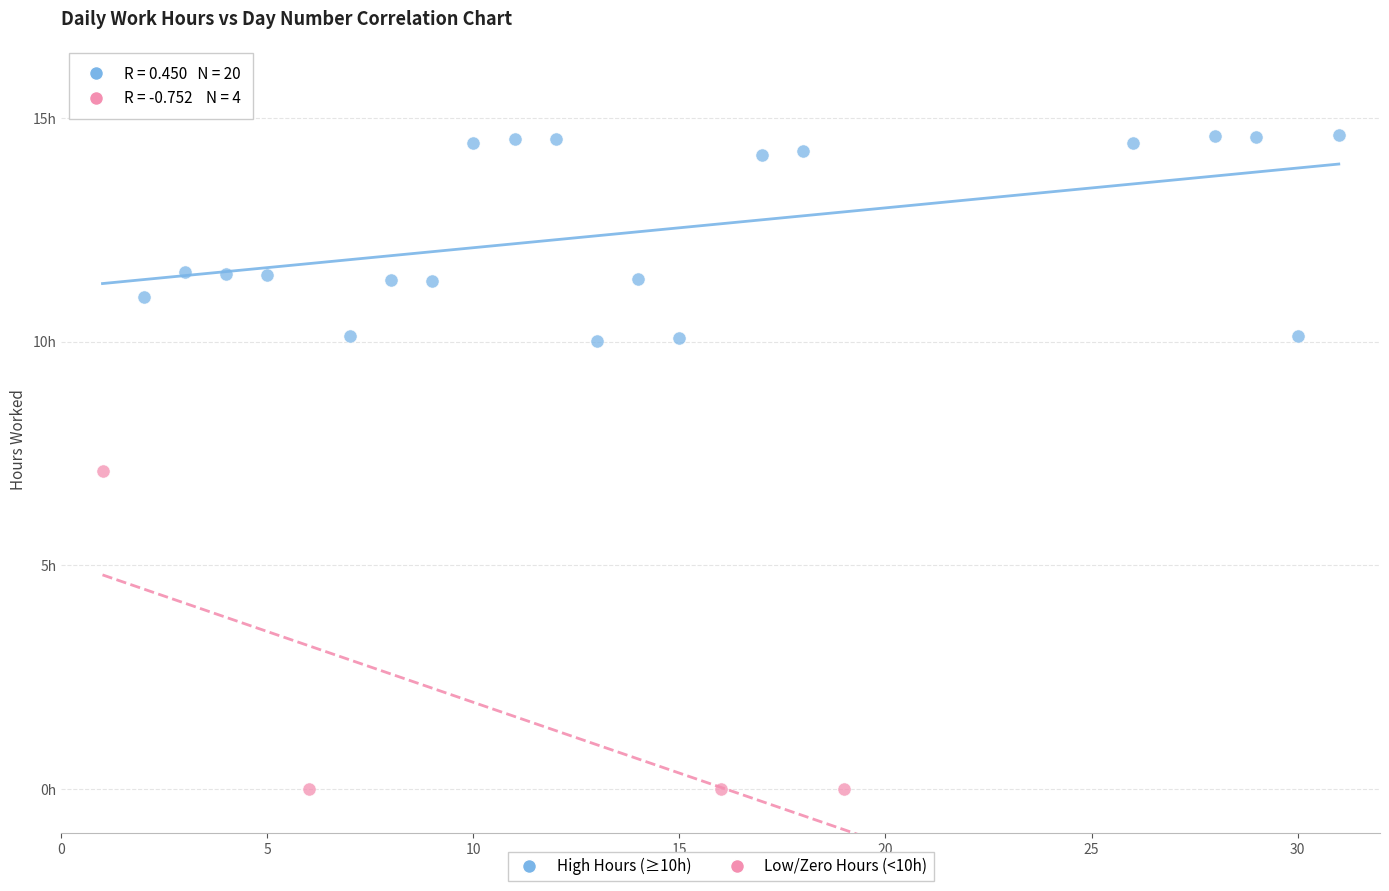

Which series contains the lowest Y value?

Low/Zero Hours (<10h)